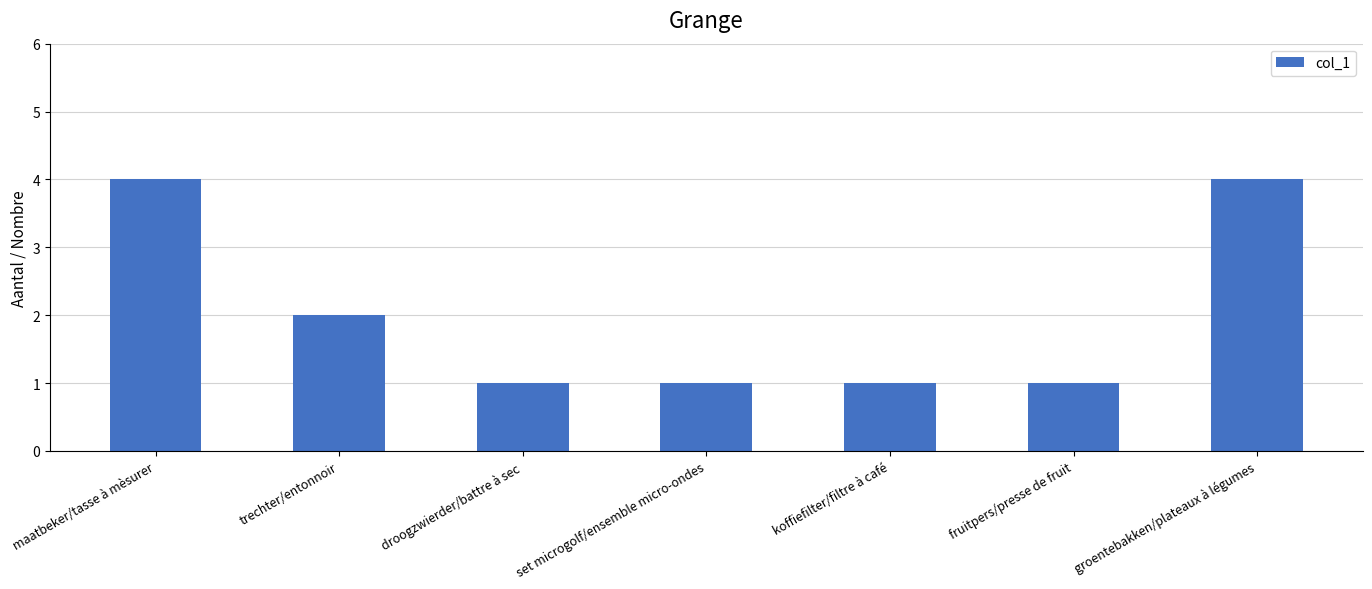

Reading right to left, list all the values displayed in this chart.

4	1	1	1	1	2	4